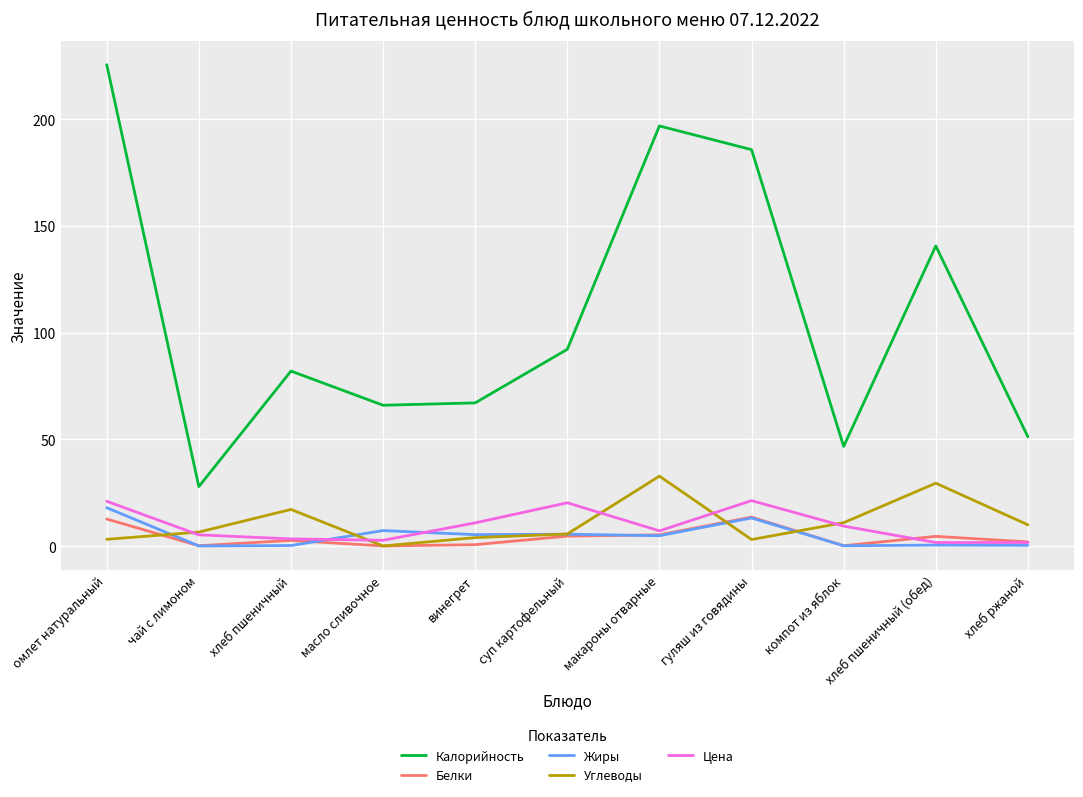

Is this an area chart (filled region under the line)?

No